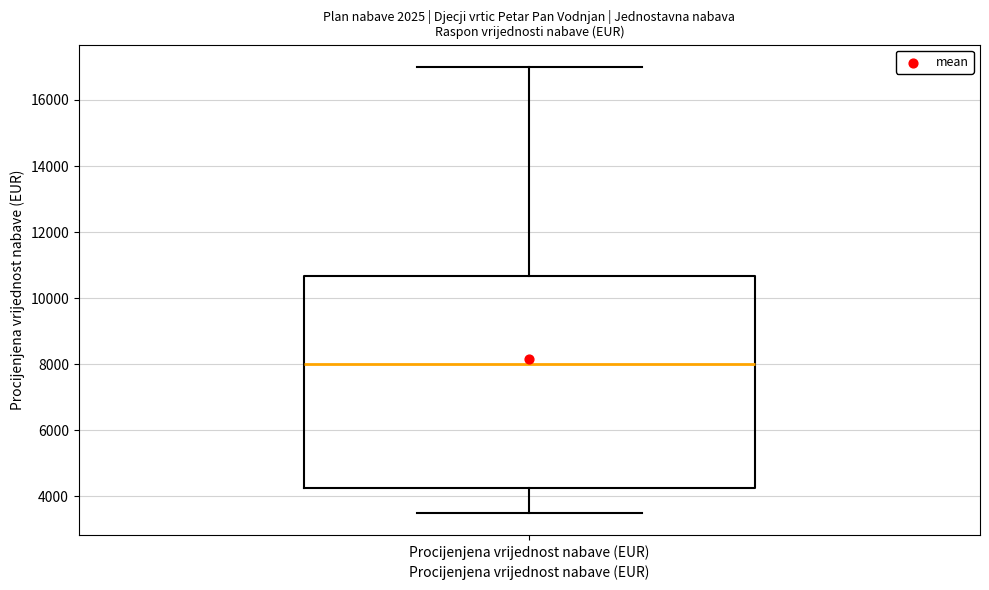

Where does the median line of the box for Procijenjena vrijednost nabave (EUR) sit on the y-axis? The values are not printed on the chart, so give them approximately, as read against the axis.

8000